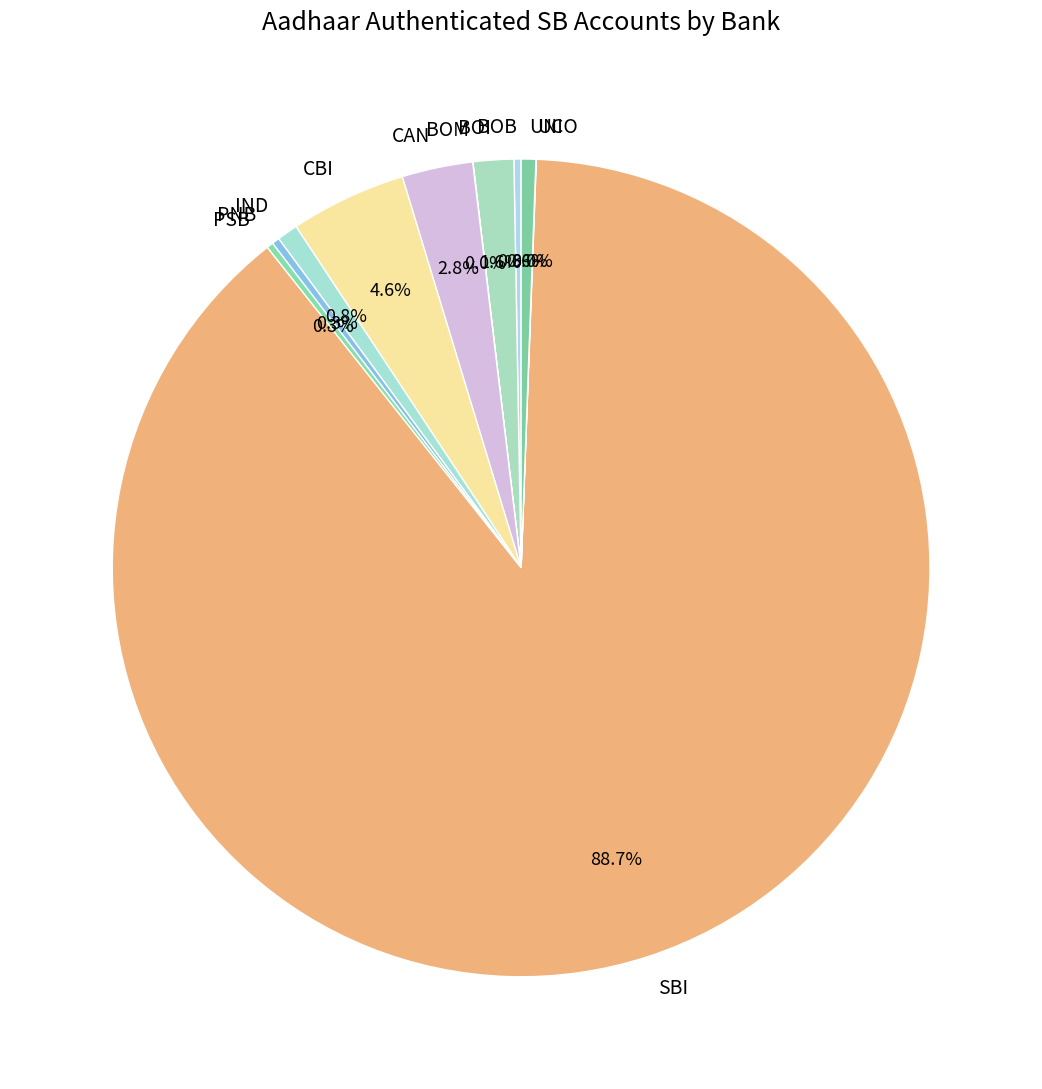

To the nearest percent, what is the average slice percentage?

9%